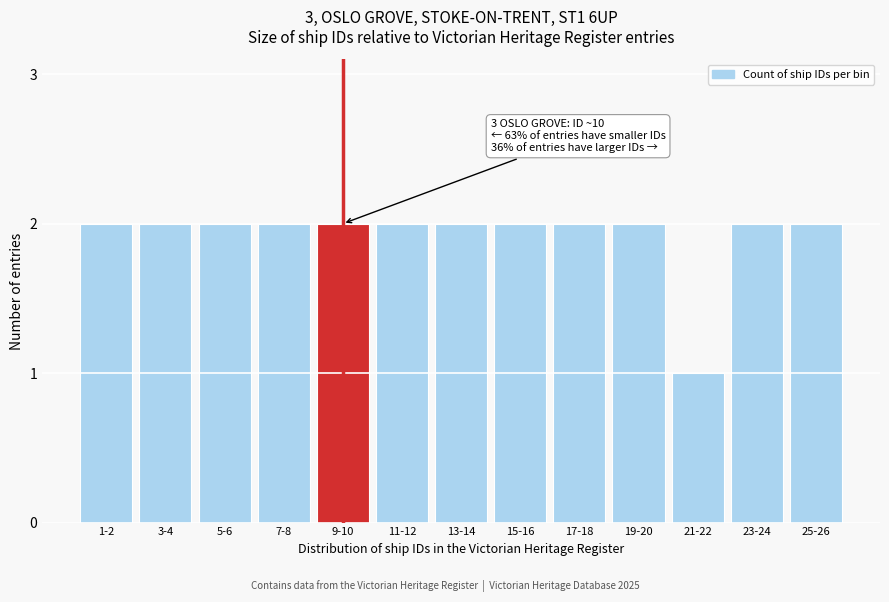

Reading left to right, what are all the values shown in this chart?

2	2	2	2	2	2	2	2	2	2	1	2	2